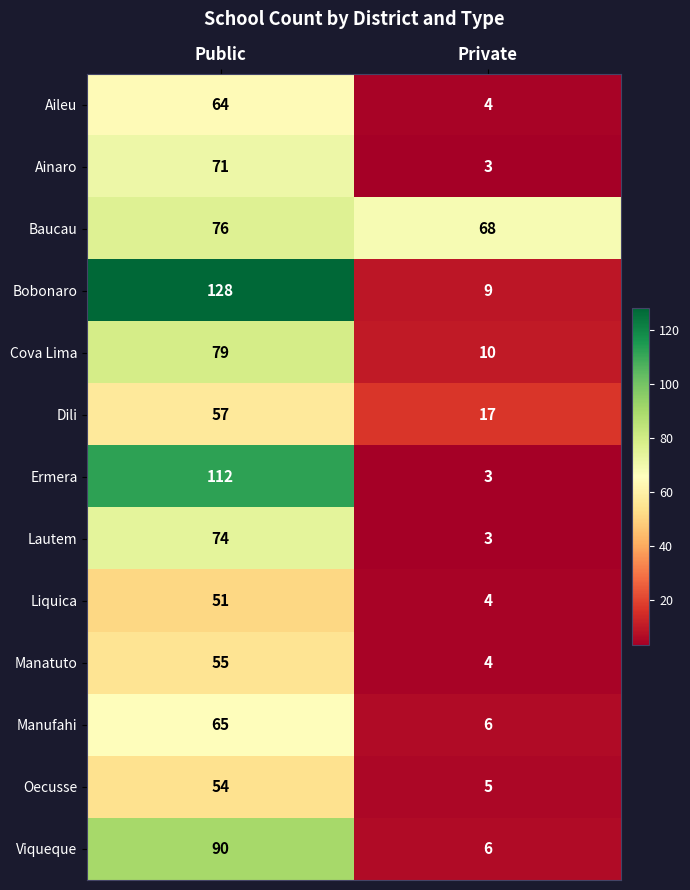

True or false: Manufahi has a value of 4 at Private.

False